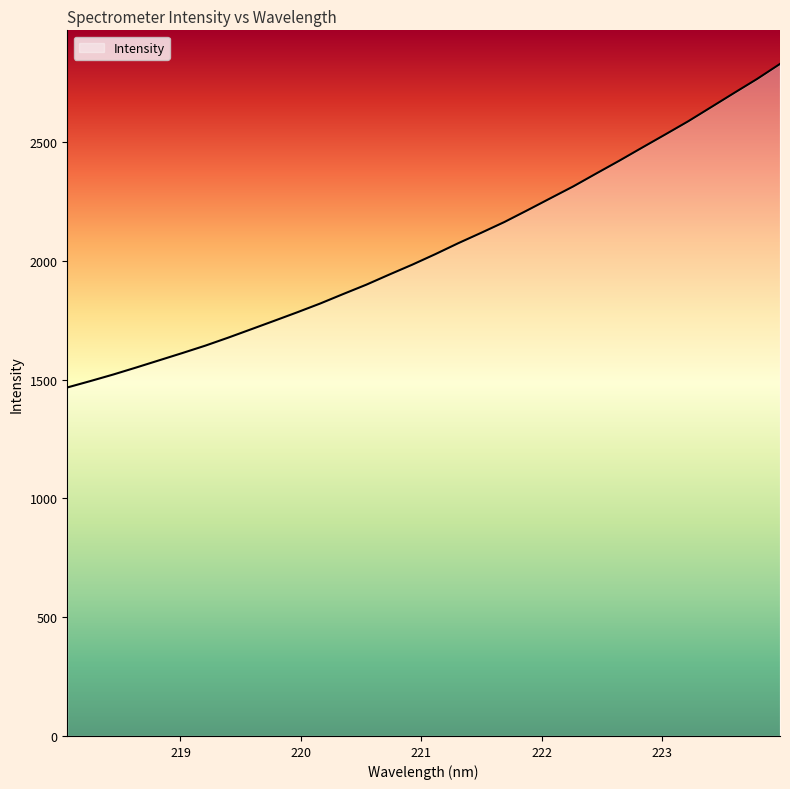

What is the difference between the maximum and minimum values?

1361.5